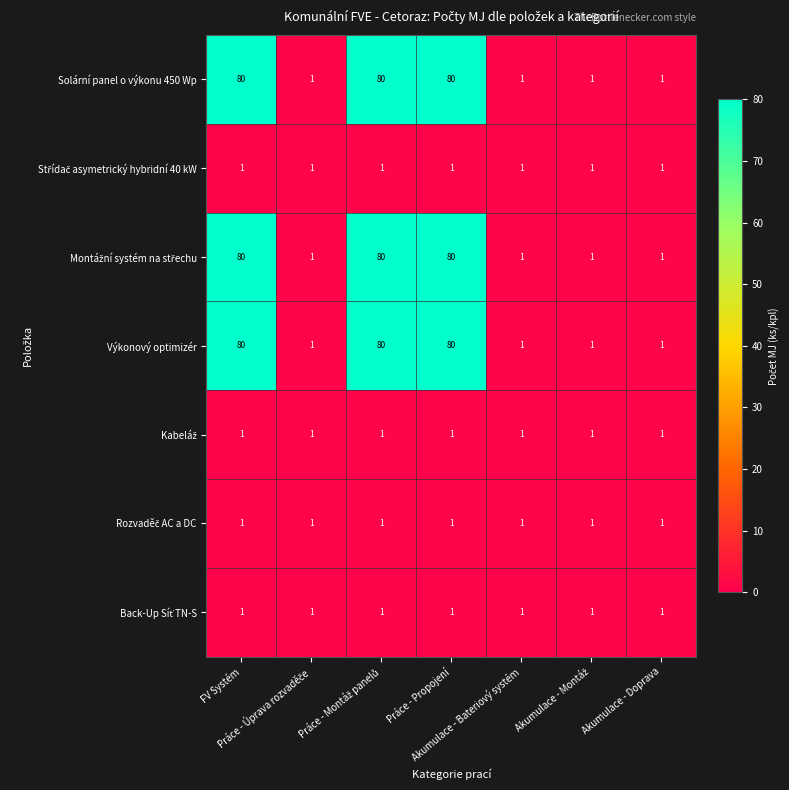

At how many categories does at least one series exceed 32?

3